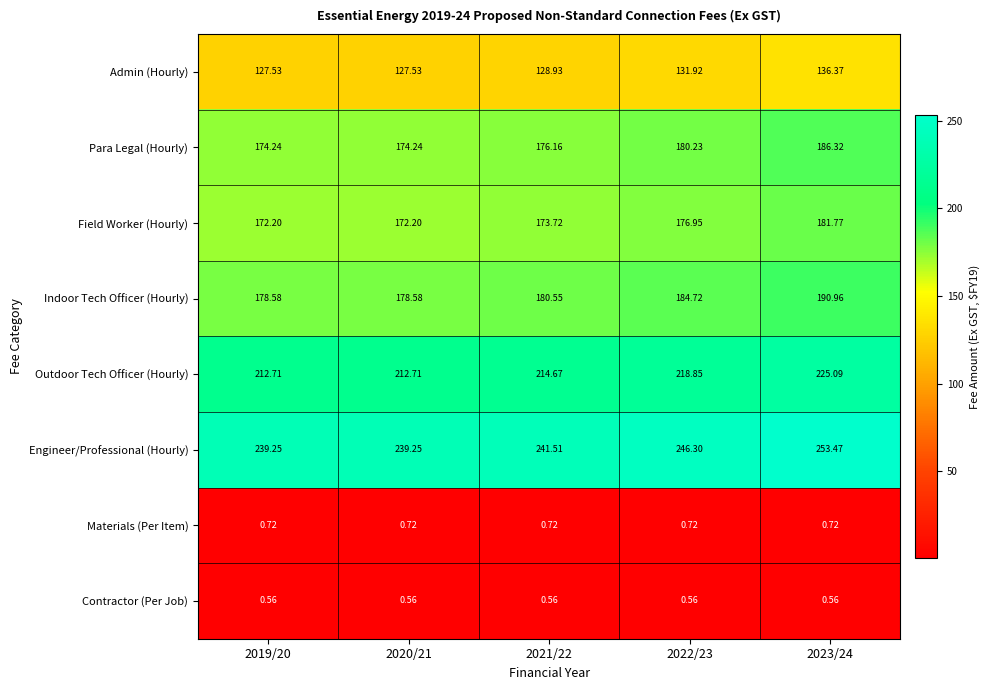

Rank the series at 2019/20 from lowest to highest value.

Contractor (Per Job), Materials (Per Item), Admin (Hourly), Field Worker (Hourly), Para Legal (Hourly), Indoor Tech Officer (Hourly), Outdoor Tech Officer (Hourly), Engineer/Professional (Hourly)